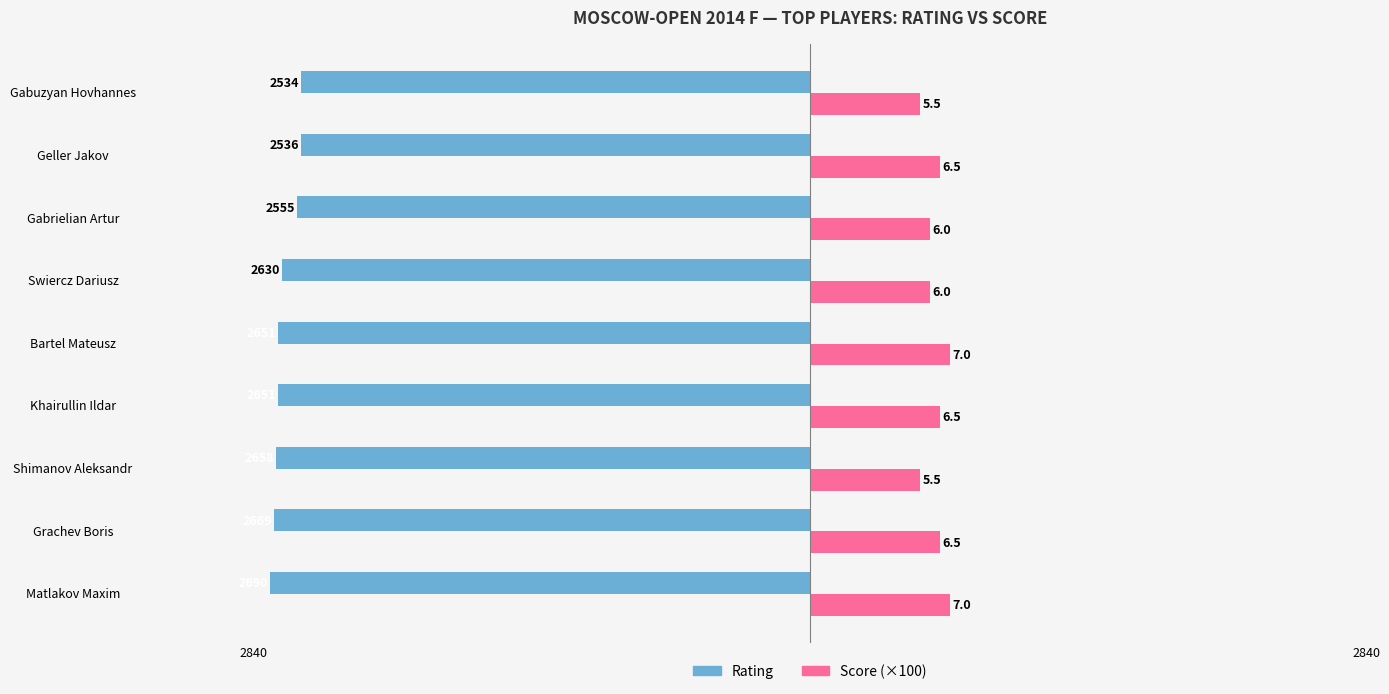

What are all the series names shown in the legend?

Rating, Score (×100)